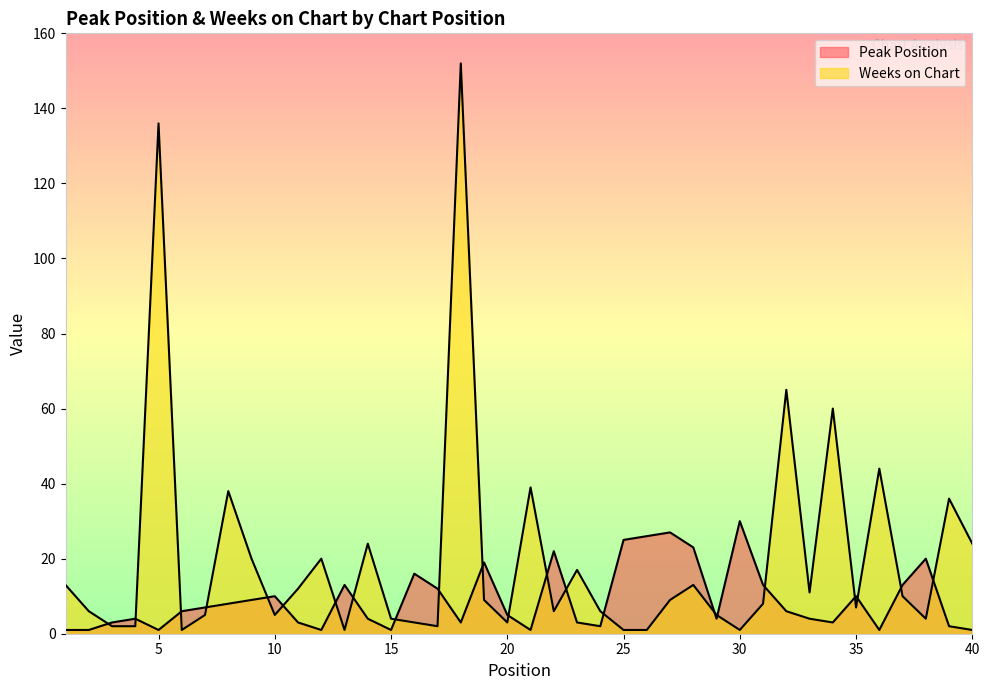

What is the smallest value displayed?

1